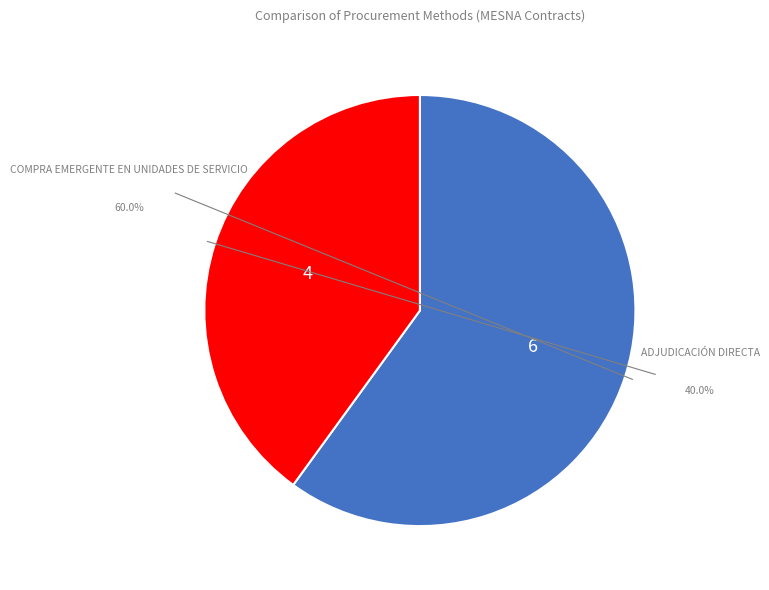

Is the sum of Adjudicación Directa and Compra emergente en unidades de servicio greater than half?

Yes